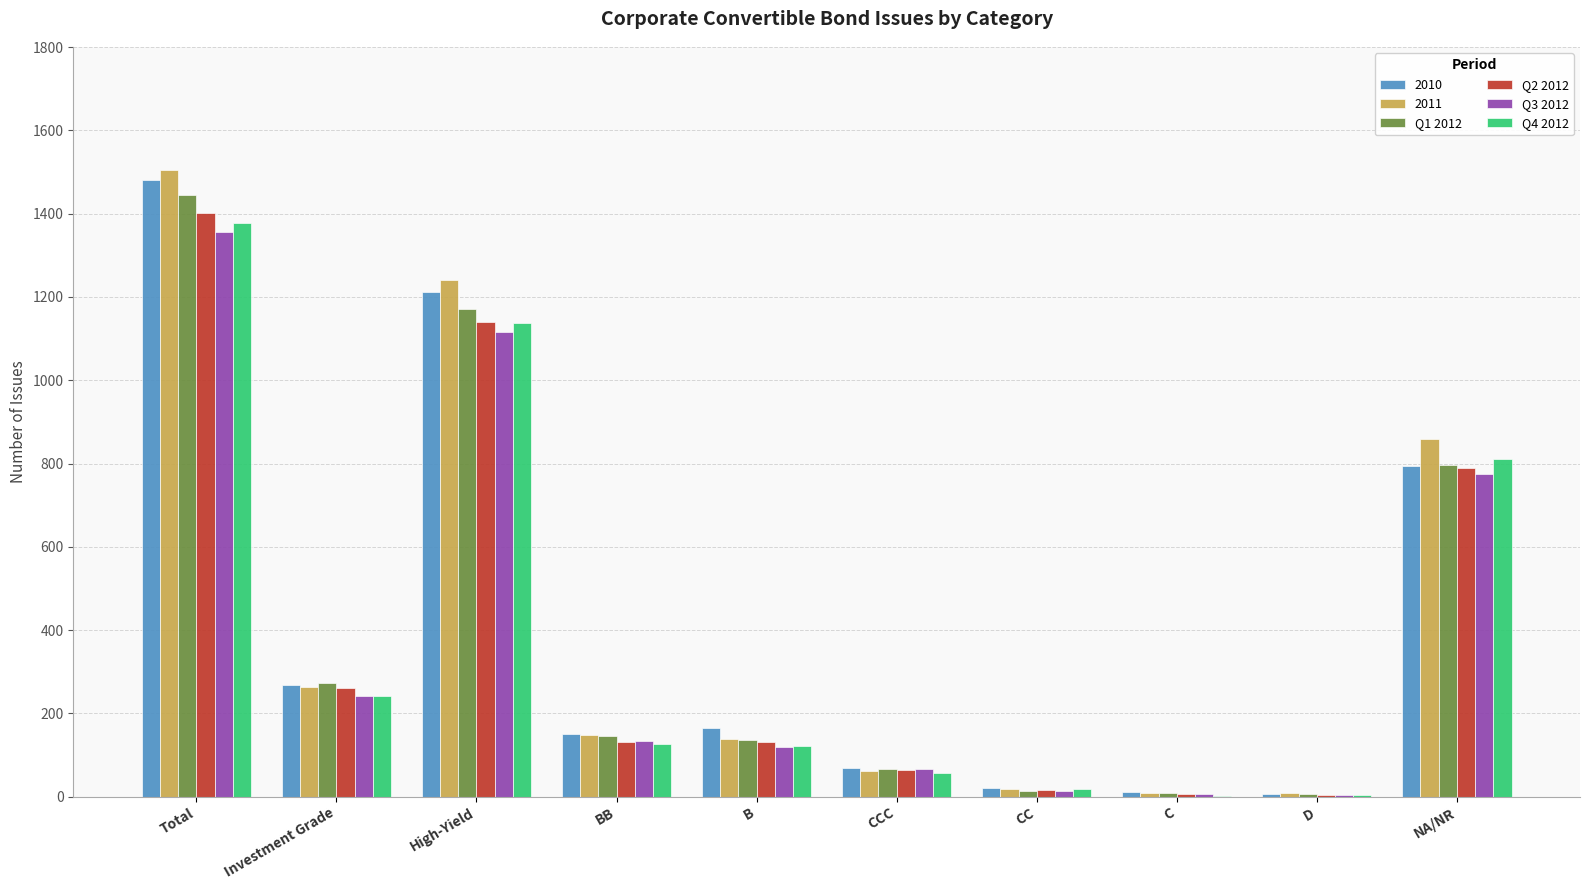

What is the sum of the 2010 values at BB and B?

314